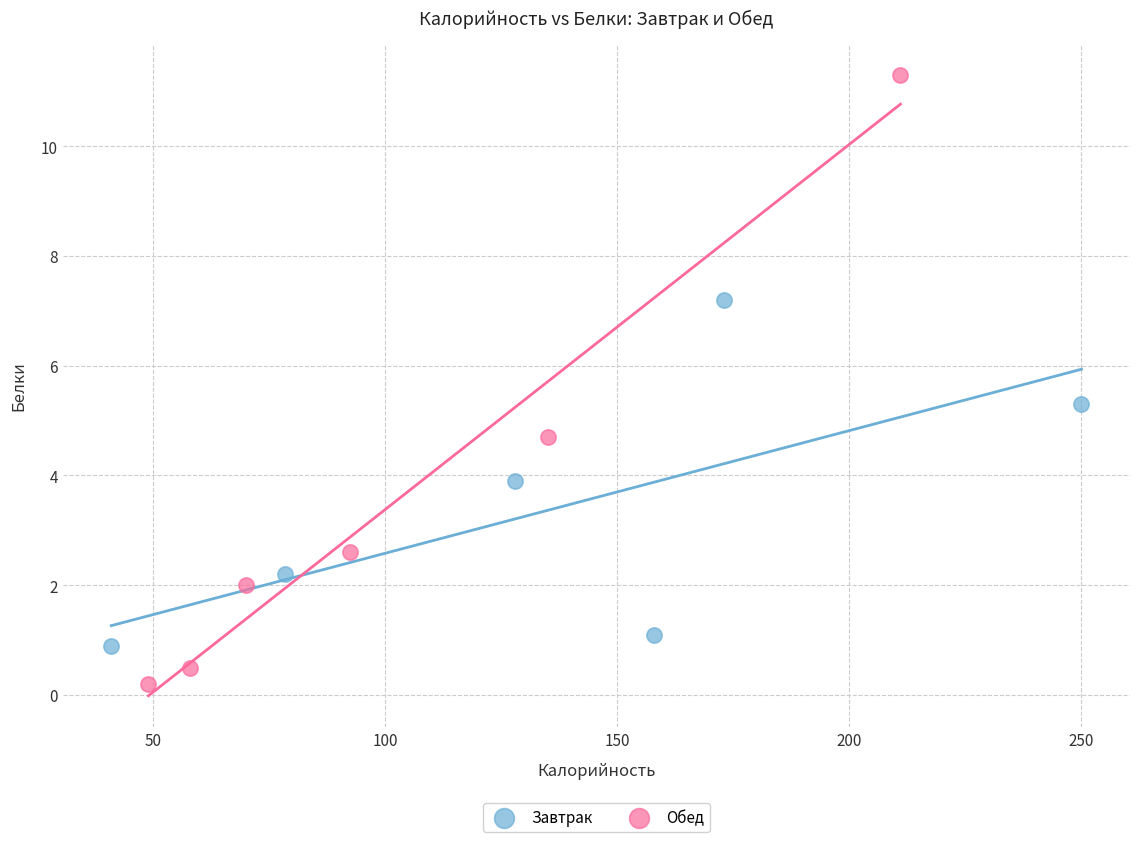

Which series reaches the minimum Y coordinate?

Обед